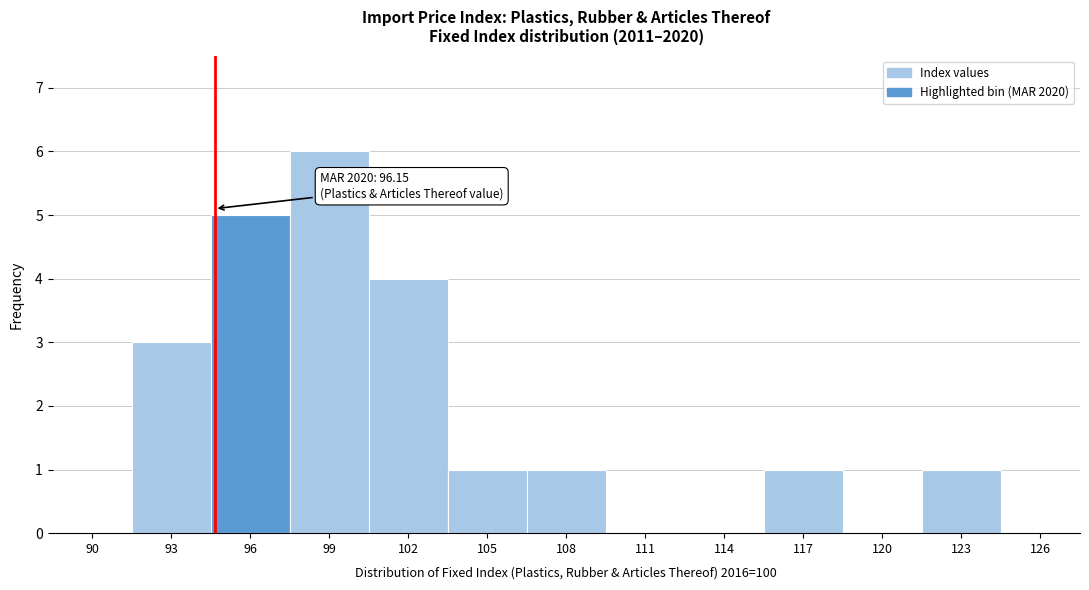

Reading right to left, list all the values displayed in this chart.

126=0	123=1	120=0	117=1	114=0	111=0	108=1	105=1	102=4	99=6	96=5	93=3	90=0